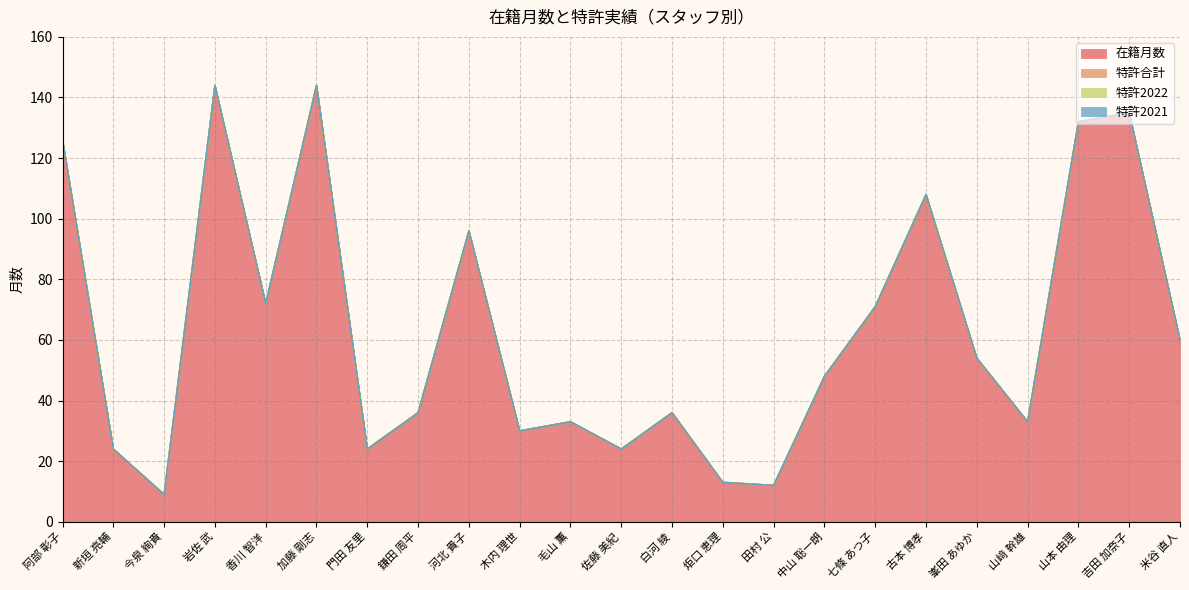

Reading left to right, extract all data points from this chart.

在籍月数: 阿部 彰子=126	新垣 亮輔=24	今泉 絢貴=9	岩佐 武=144	香川 智洋=72	加藤 剛志=144	門田 友里=24	鎌田 周平=36	河北 貴子=96	木内 理世=30	毛山 薫=33	佐藤 美紀=24	白河 綾=36	炬口 恵理=13	田村 公=12	中山 聡一朗=48	七條 あつ子=71	古本 博孝=108	峯田 あゆか=54	山﨑 幹雄=33	山本 由理=132	吉田 加奈子=135	米谷 直人=60
特許合計: 阿部 彰子=0	新垣 亮輔=0	今泉 絢貴=0	岩佐 武=0	香川 智洋=0	加藤 剛志=0	門田 友里=0	鎌田 周平=0	河北 貴子=0	木内 理世=0	毛山 薫=0	佐藤 美紀=0	白河 綾=0	炬口 恵理=0	田村 公=0	中山 聡一朗=0	七條 あつ子=0	古本 博孝=0	峯田 あゆか=0	山﨑 幹雄=0	山本 由理=0	吉田 加奈子=0	米谷 直人=0
特許2022: 阿部 彰子=0	新垣 亮輔=0	今泉 絢貴=0	岩佐 武=0	香川 智洋=0	加藤 剛志=0	門田 友里=0	鎌田 周平=0	河北 貴子=0	木内 理世=0	毛山 薫=0	佐藤 美紀=0	白河 綾=0	炬口 恵理=0	田村 公=0	中山 聡一朗=0	七條 あつ子=0	古本 博孝=0	峯田 あゆか=0	山﨑 幹雄=0	山本 由理=0	吉田 加奈子=0	米谷 直人=0
特許2021: 阿部 彰子=0	新垣 亮輔=0	今泉 絢貴=0	岩佐 武=0	香川 智洋=0	加藤 剛志=0	門田 友里=0	鎌田 周平=0	河北 貴子=0	木内 理世=0	毛山 薫=0	佐藤 美紀=0	白河 綾=0	炬口 恵理=0	田村 公=0	中山 聡一朗=0	七條 あつ子=0	古本 博孝=0	峯田 あゆか=0	山﨑 幹雄=0	山本 由理=0	吉田 加奈子=0	米谷 直人=0